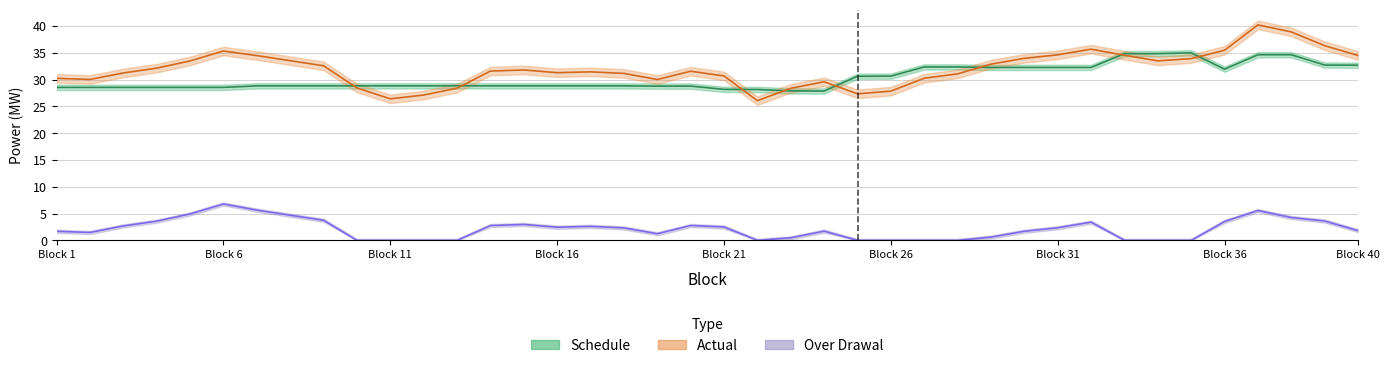

At which label does Over Drawal first exceed 2?

3